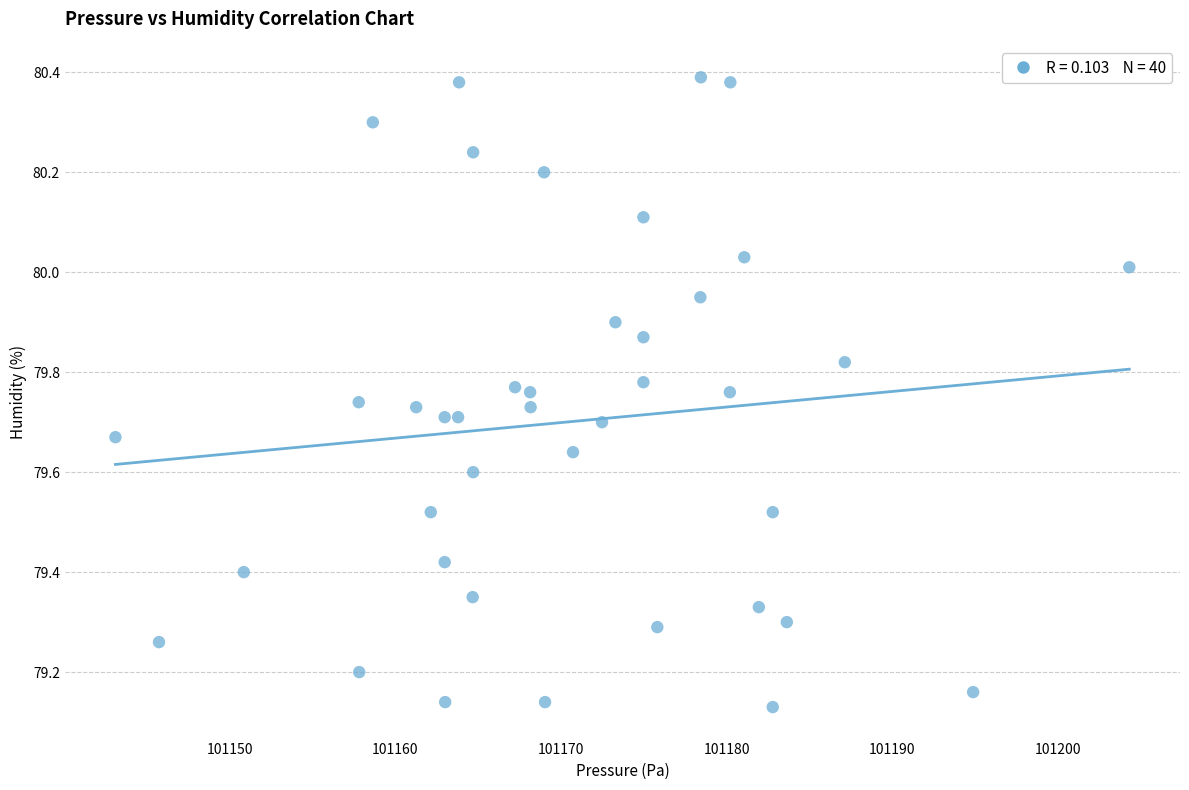

What is the range of Y values (max minus min)?

1.3